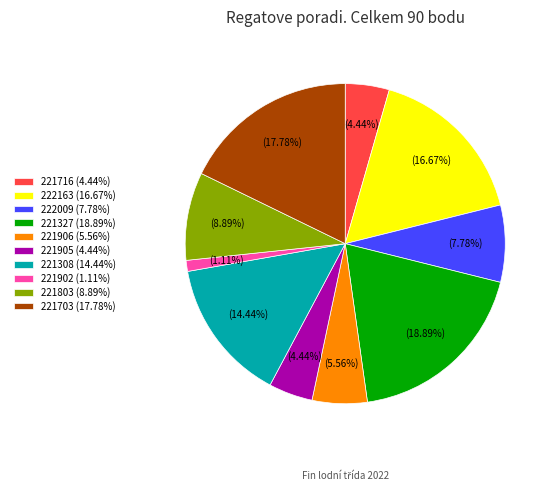

Approximately how many times larger is the value at 221905 (4.44%) compared to 222009 (7.78%)?

0.6